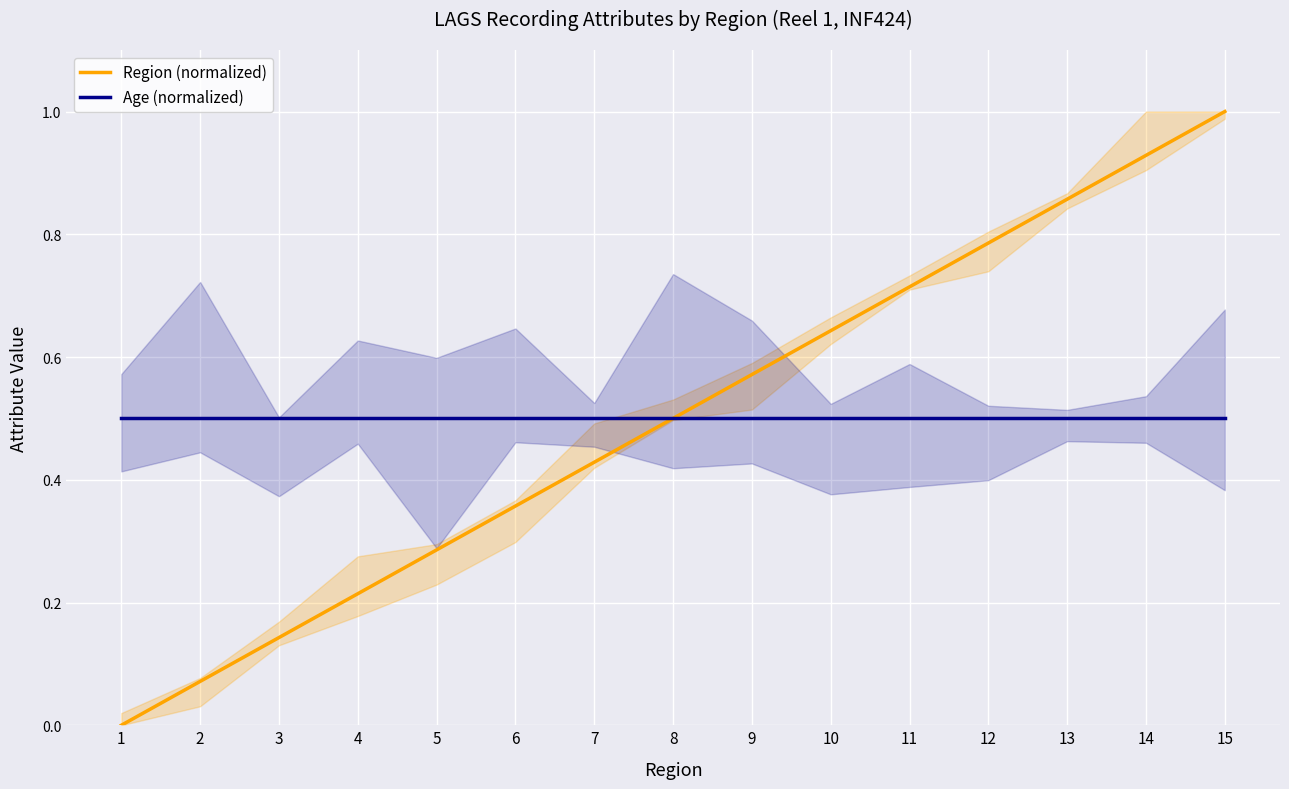

What is the value of the Age (normalized) point at the 2nd from the left?

0.5